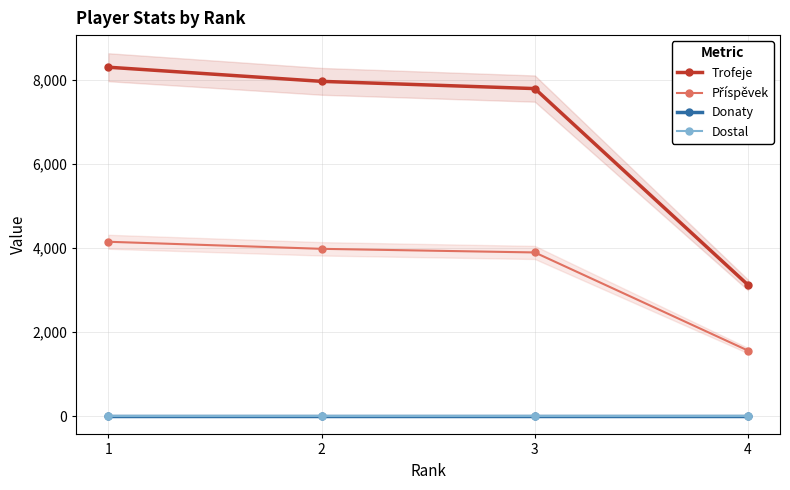

What is the difference between the maximum and minimum values in the Příspěvek series?

2588